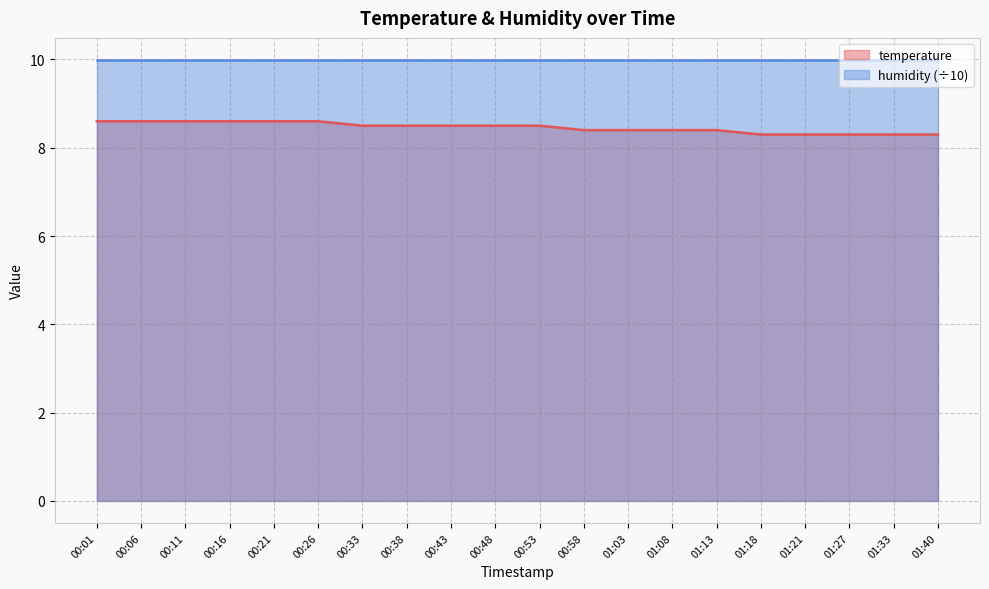

What is the label of the 12th point from the right?

00:43